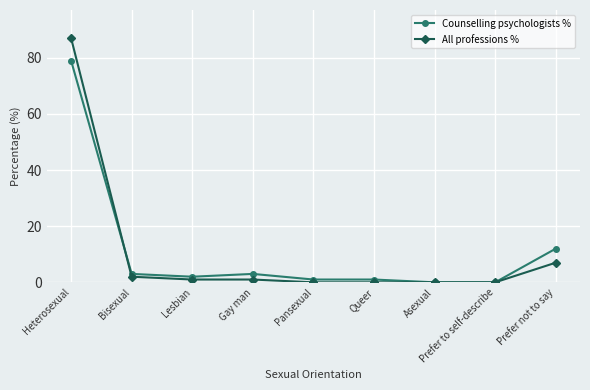

How many data points does each series have?

9